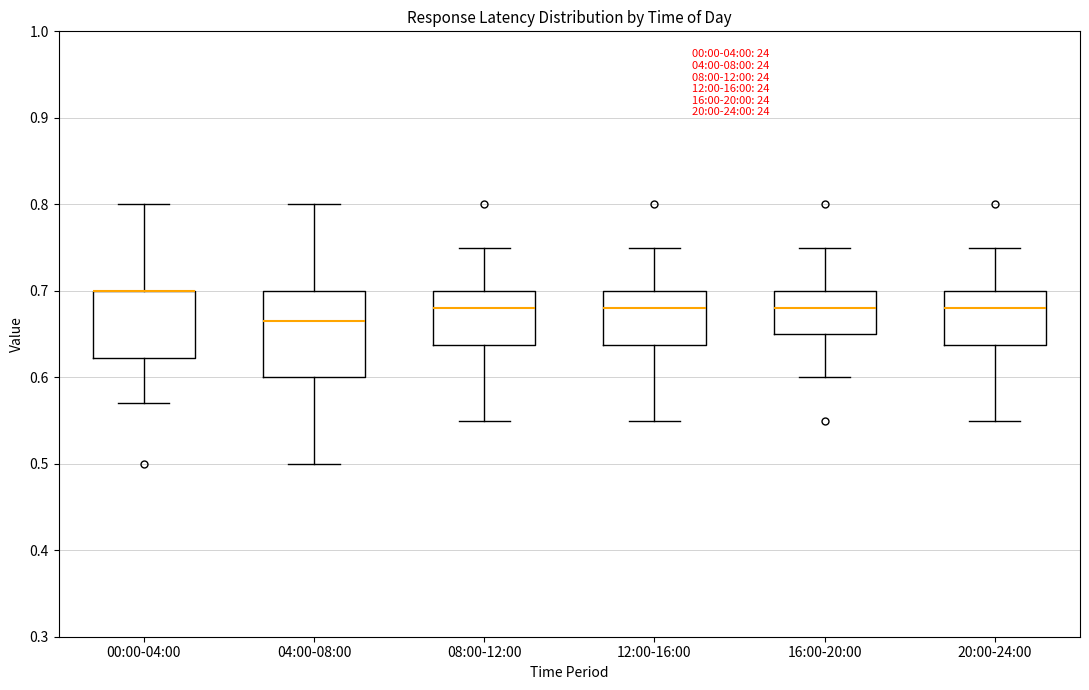

Comparing the boxes themselves (not the whiskers), which one is the tallest?

04:00-08:00